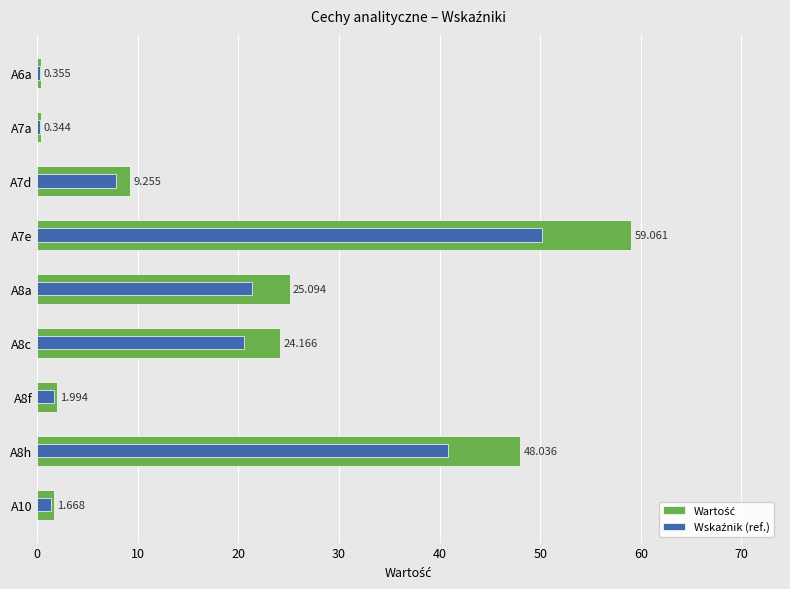

List the series in order of their peak value, lowest first.

Wskaźnik (ref.), Wartość